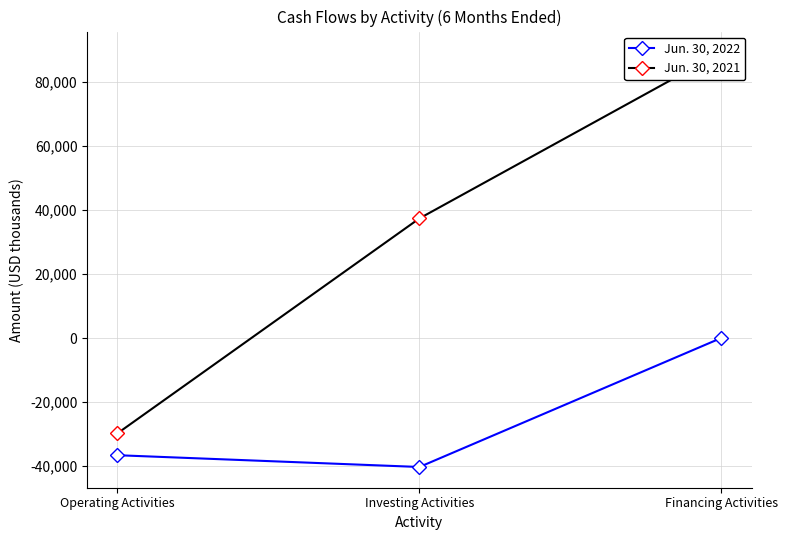

What is the difference between the Jun. 30, 2021 values at Investing Activities and Operating Activities?

67156